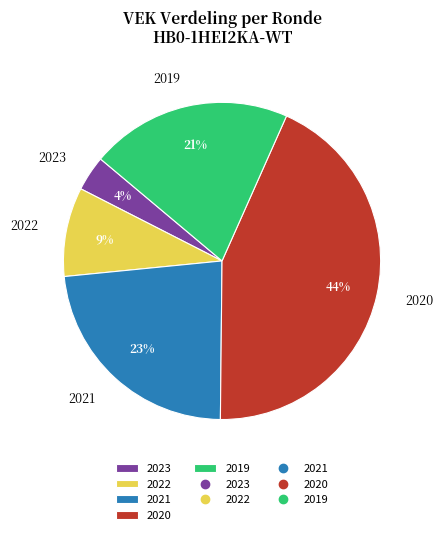

Count the number of slices in the pie.

5